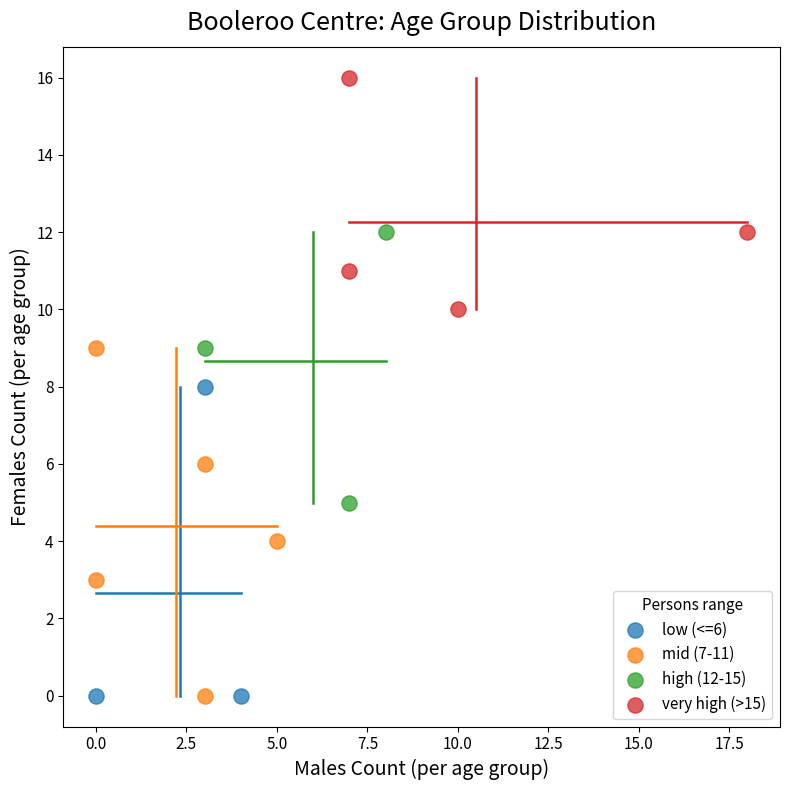

Which series reaches the maximum Y coordinate?

very high (>15)